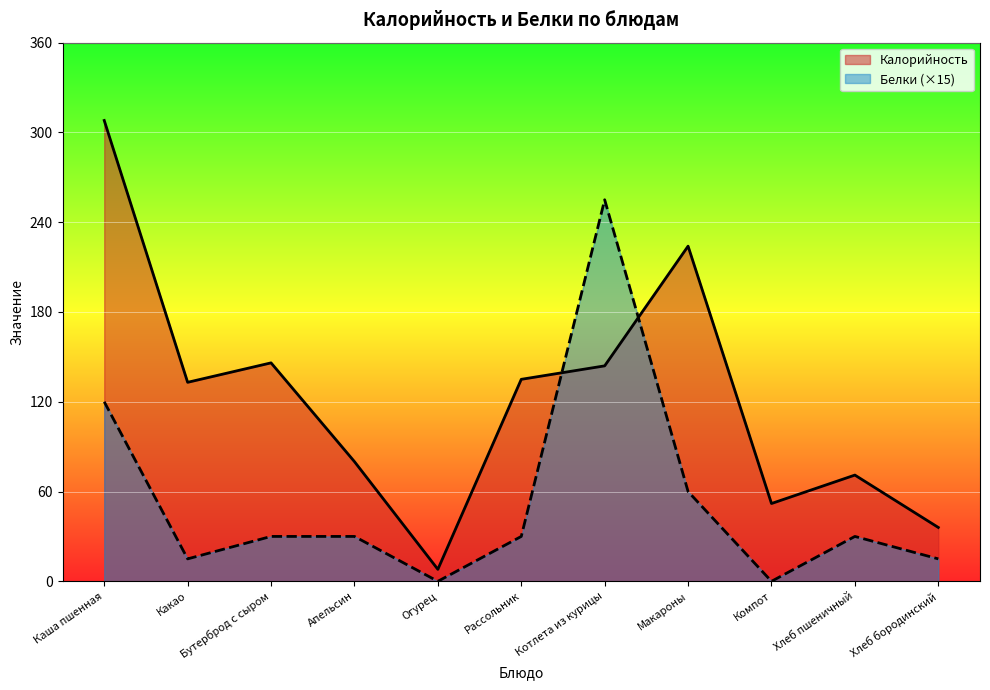

What are all the series names shown in the legend?

Калорийность, Белки (×15)